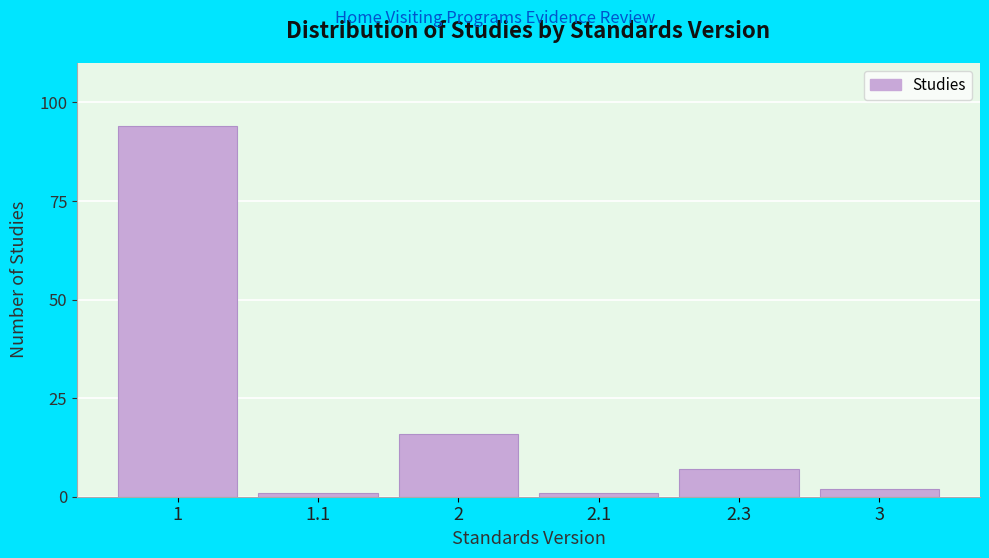

Reading right to left, extract all data points from this chart.

3=2	2.3=7	2.1=1	2=16	1.1=1	1=94